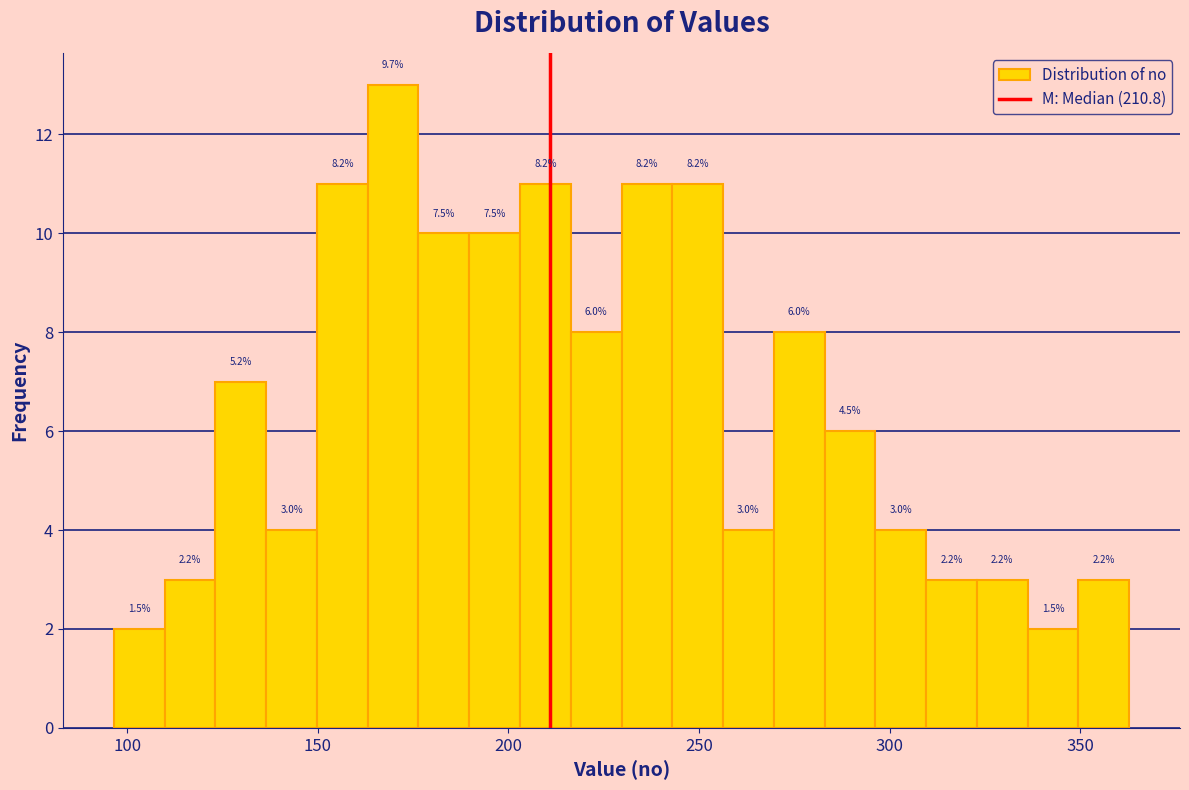

Around what value on the x-axis is the tallest bar? Give the approximate position of its centre, as read against the axis.

170